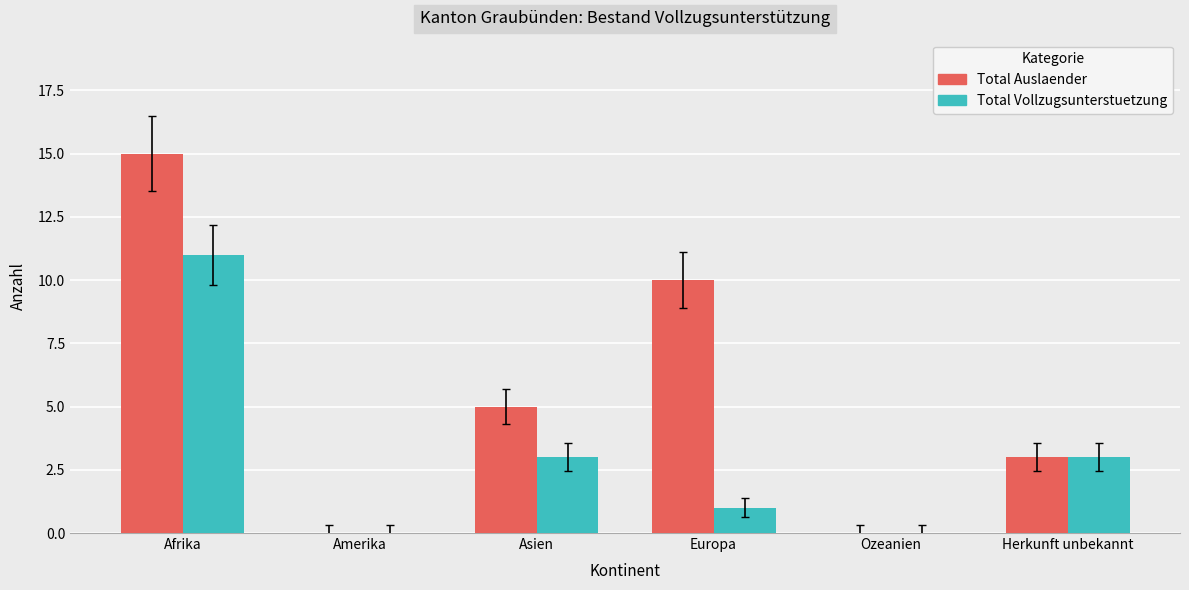

The value of Total Vollzugsunterstuetzung at Europa is 1. True or false?

True